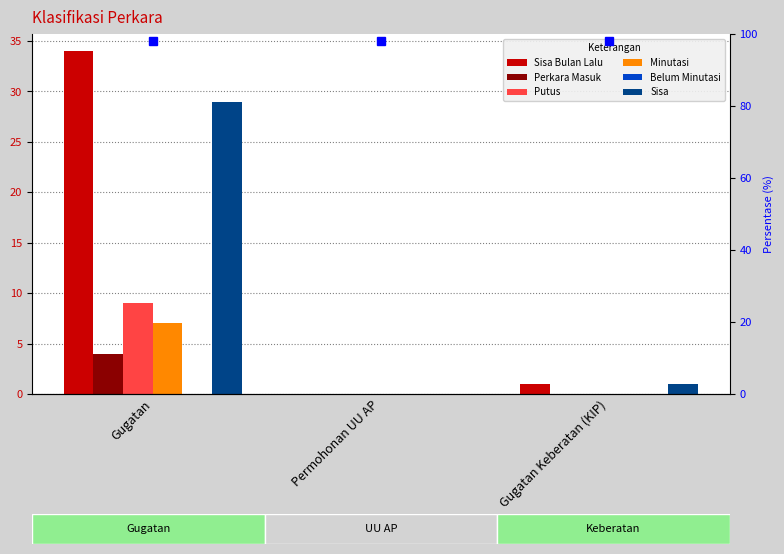

Count the Perkara Masuk values in the range 0 to 4.

3